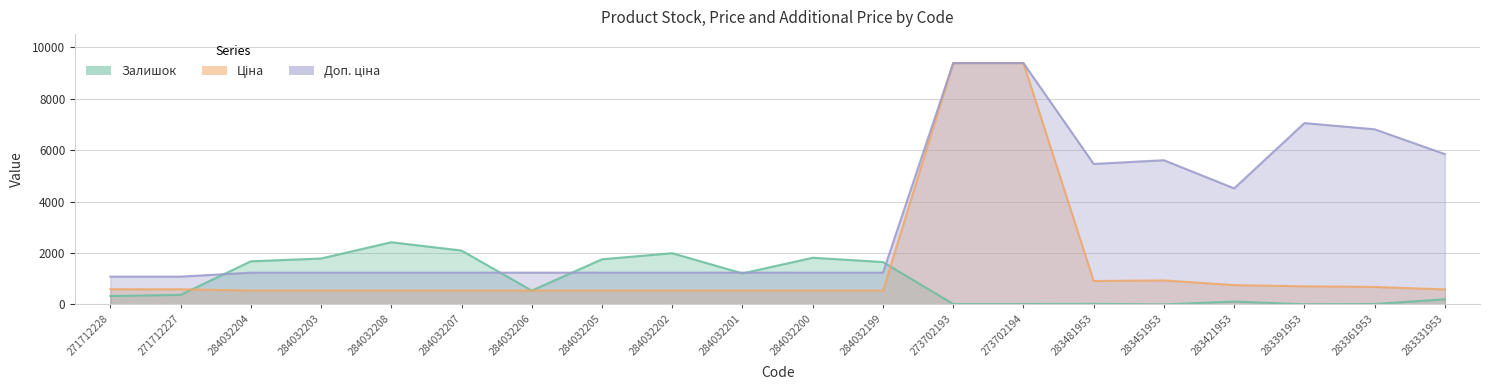

What is the smallest value displayed?

2.0